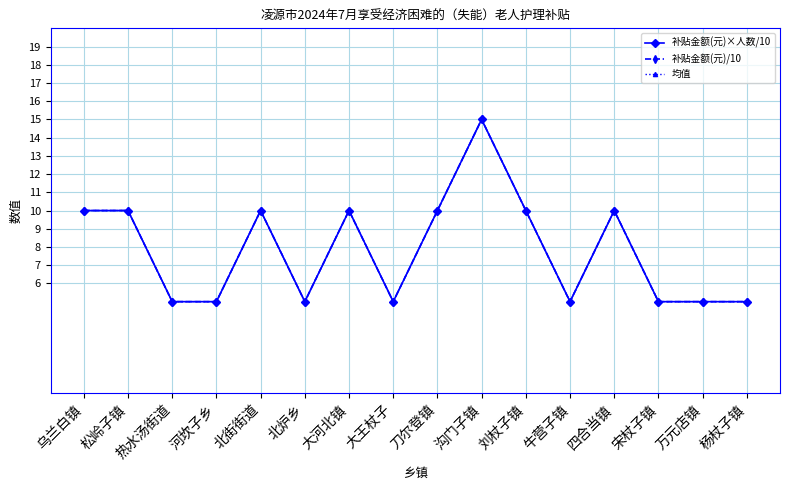

Rank the series by their maximum value, from lowest to highest.

补贴金额(元)×人数/10, 补贴金额(元)/10, 均值